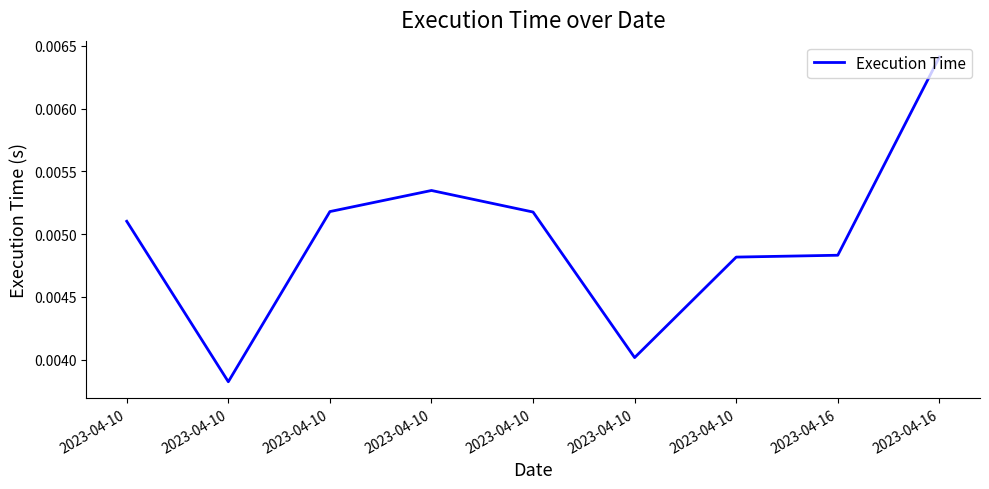

Does the chart display data point markers on the line(s)?

No